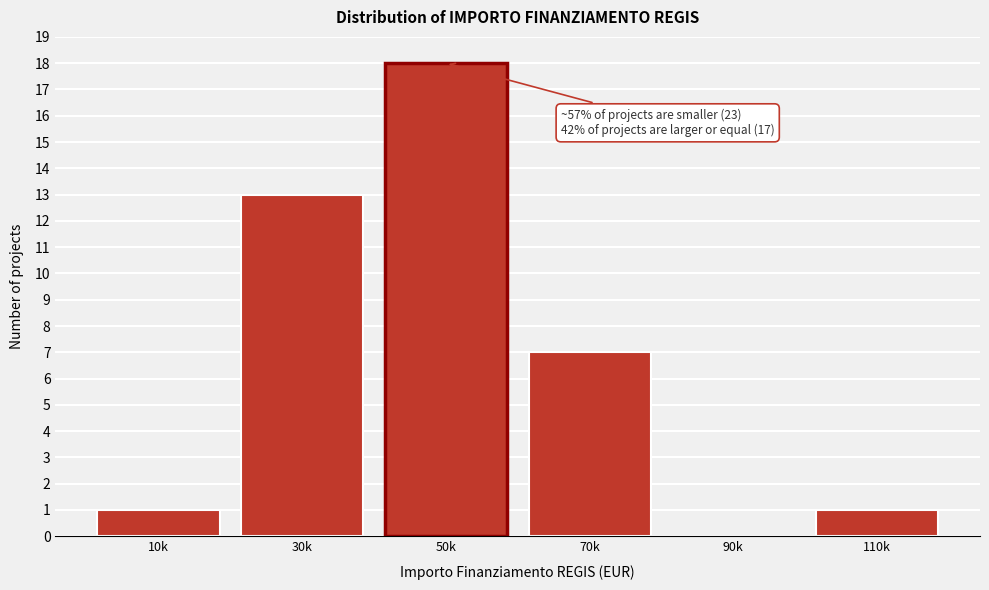

Reading right to left, transcribe all the data shown in this chart.

110k=1	90k=0	70k=7	50k=18	30k=13	10k=1